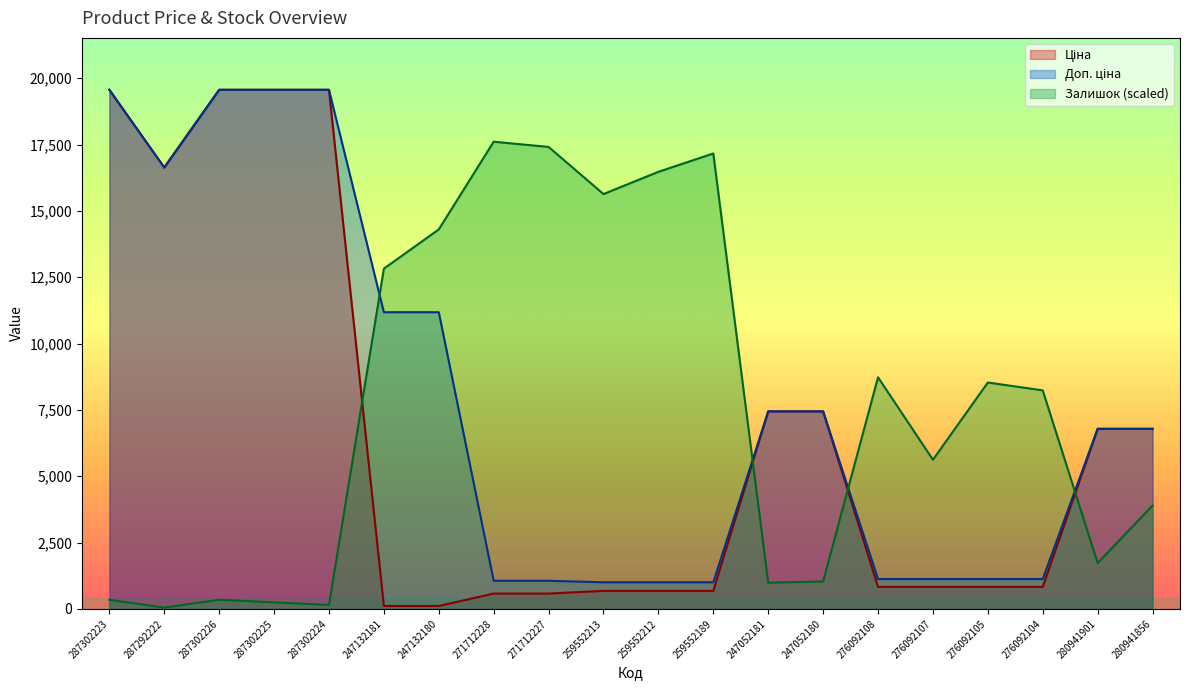

What is the maximum value for Залишок?

17608.4